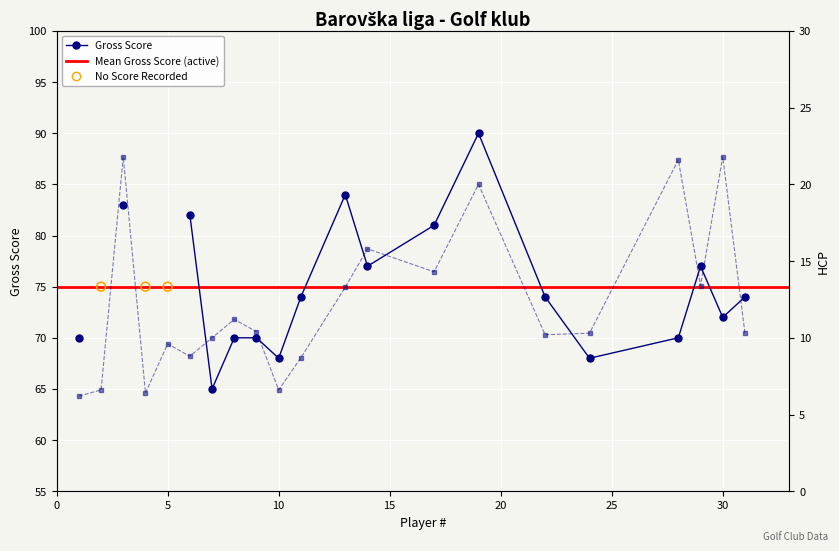

Approximately how many times larger is the value at 31 compared to 5?

1.1